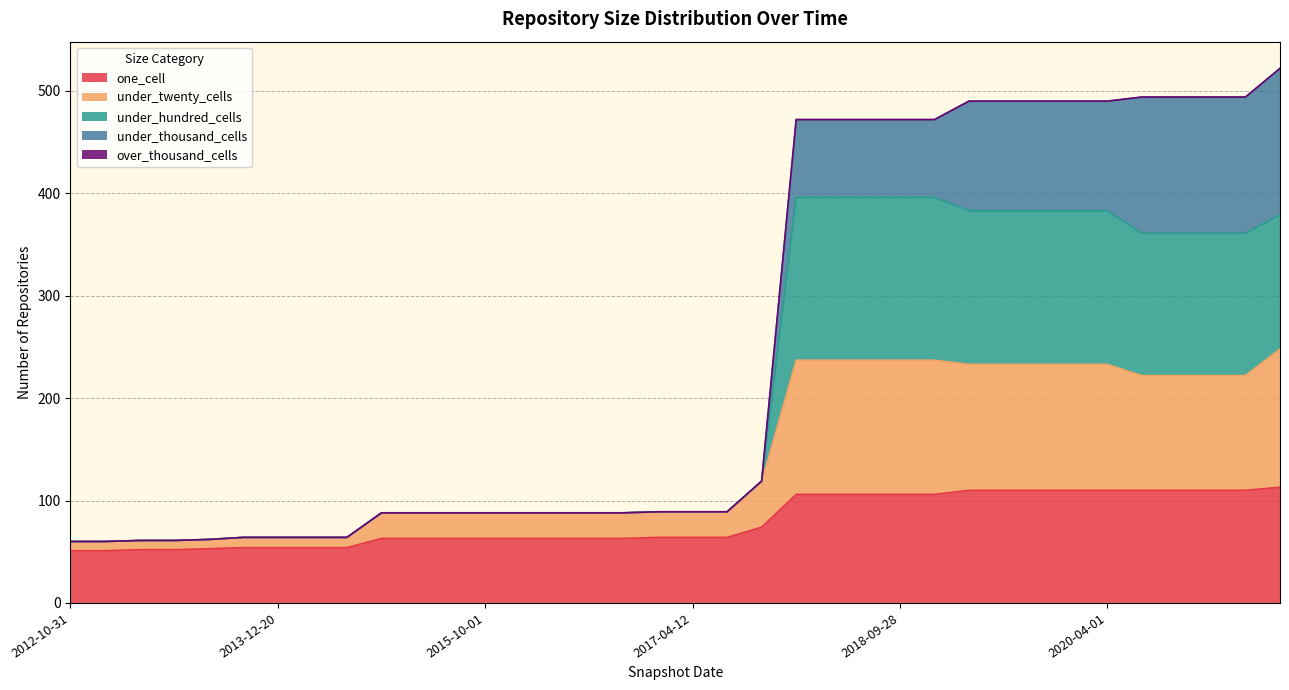

Is it true that one_cell equals 106 at 2018-09-28?

True